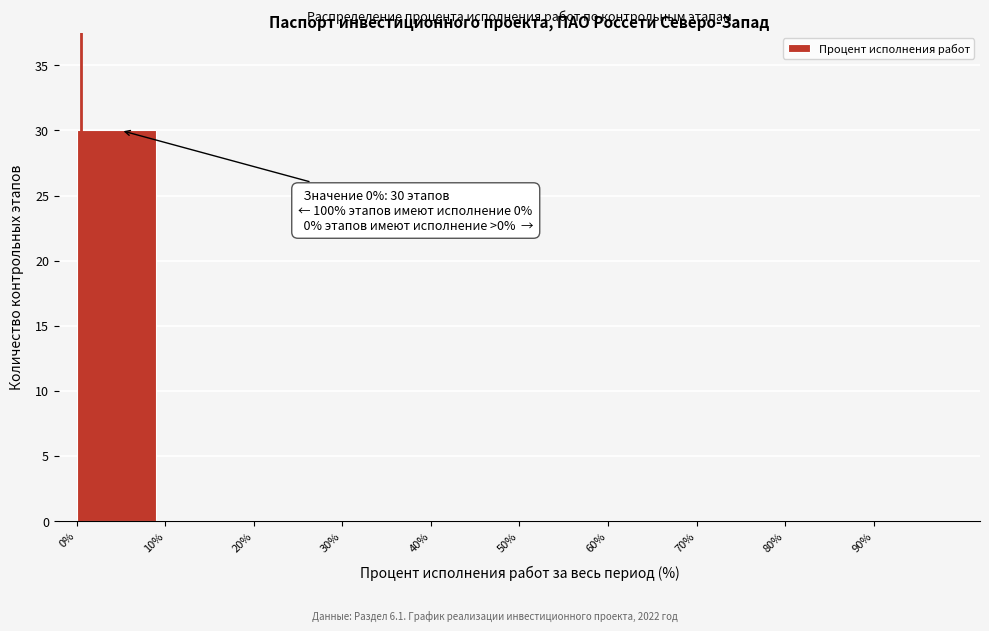

Over which range of the x-axis is the bar tallest?

0 to 10